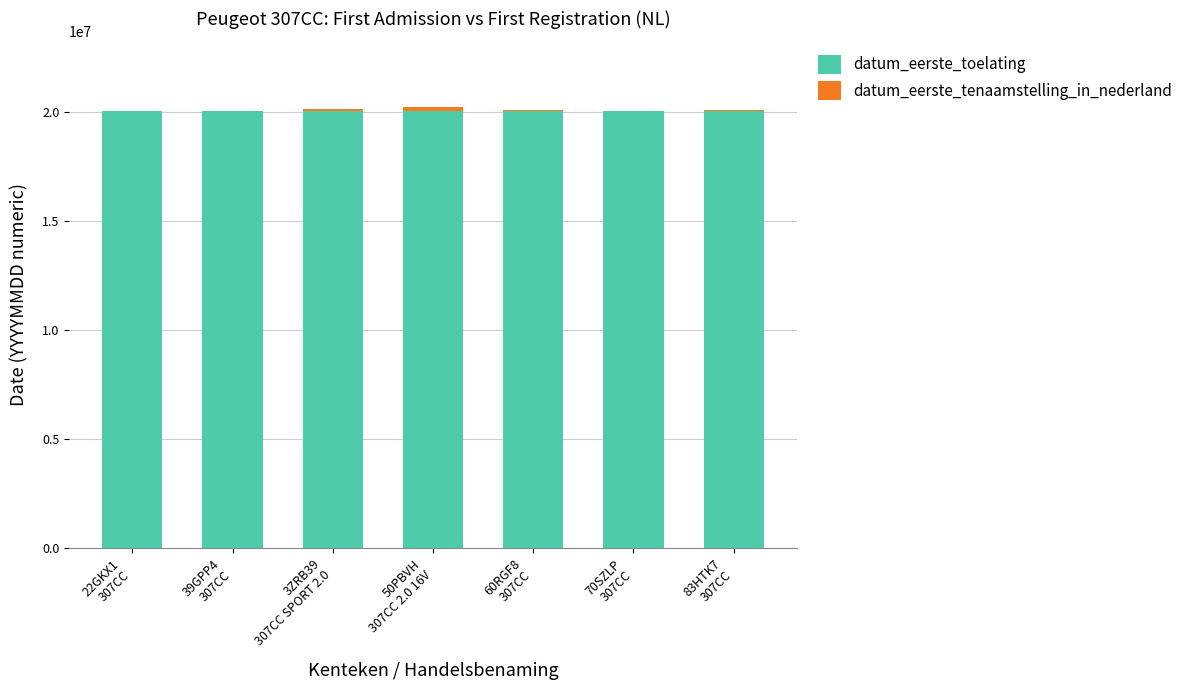

Are the bars grouped side by side (vs. stacked)?

No